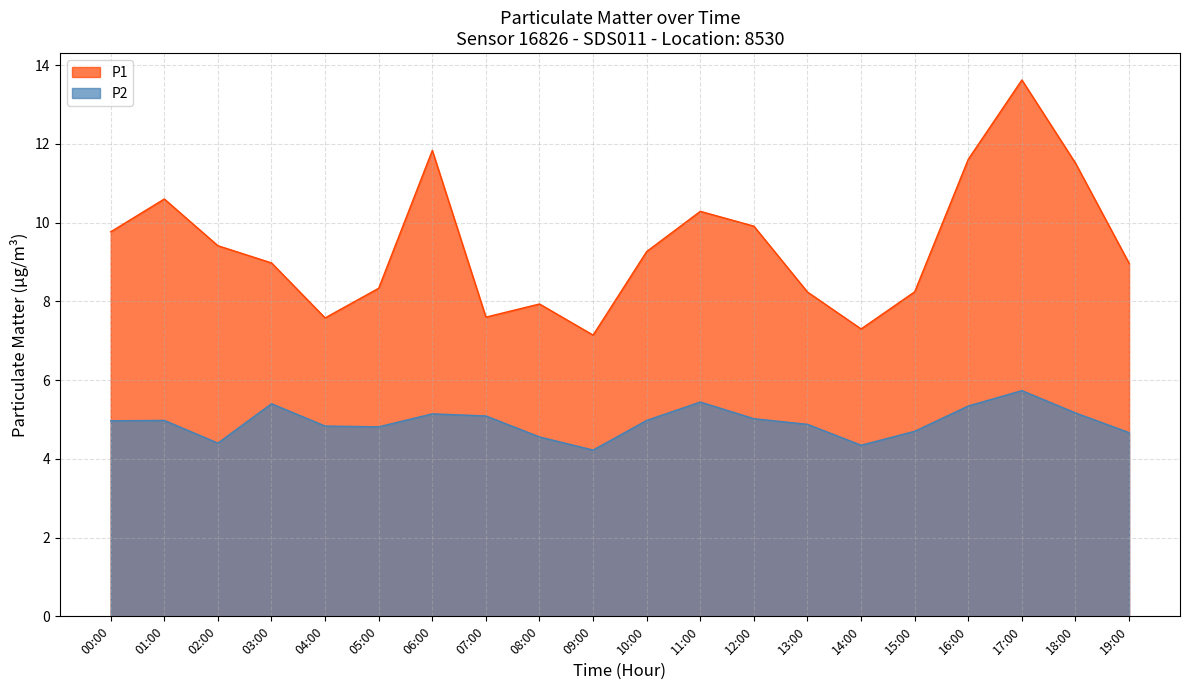

Which series has the largest total across all categories?

P1